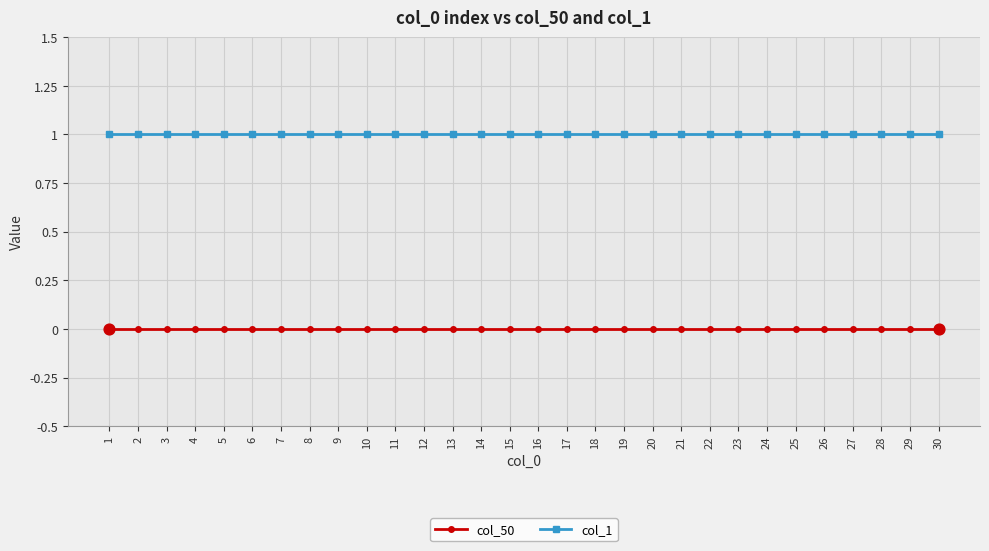

Which series has the largest total across all categories?

col_1